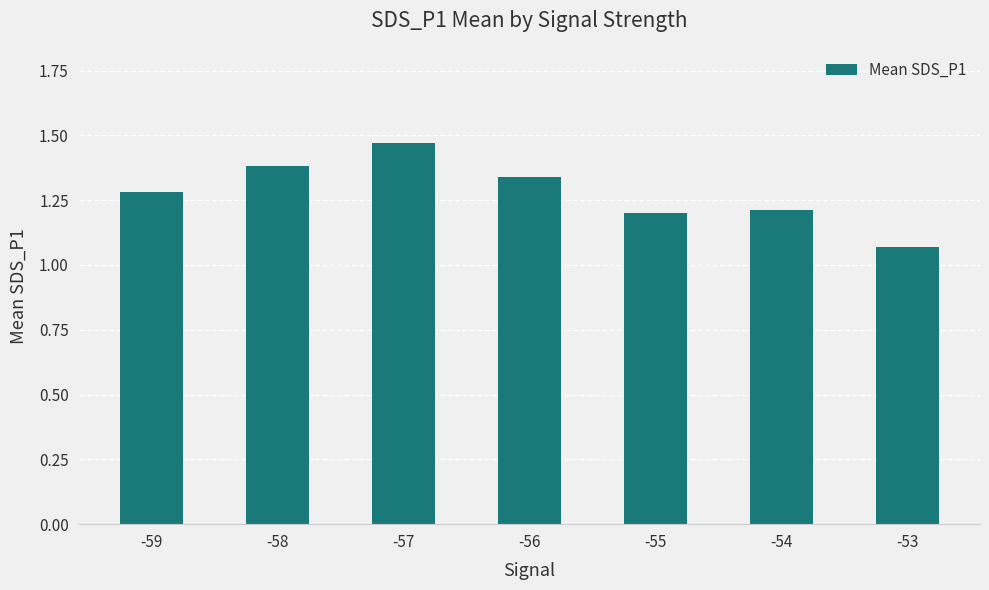

What is the difference between the second highest and minimum values?

0.3